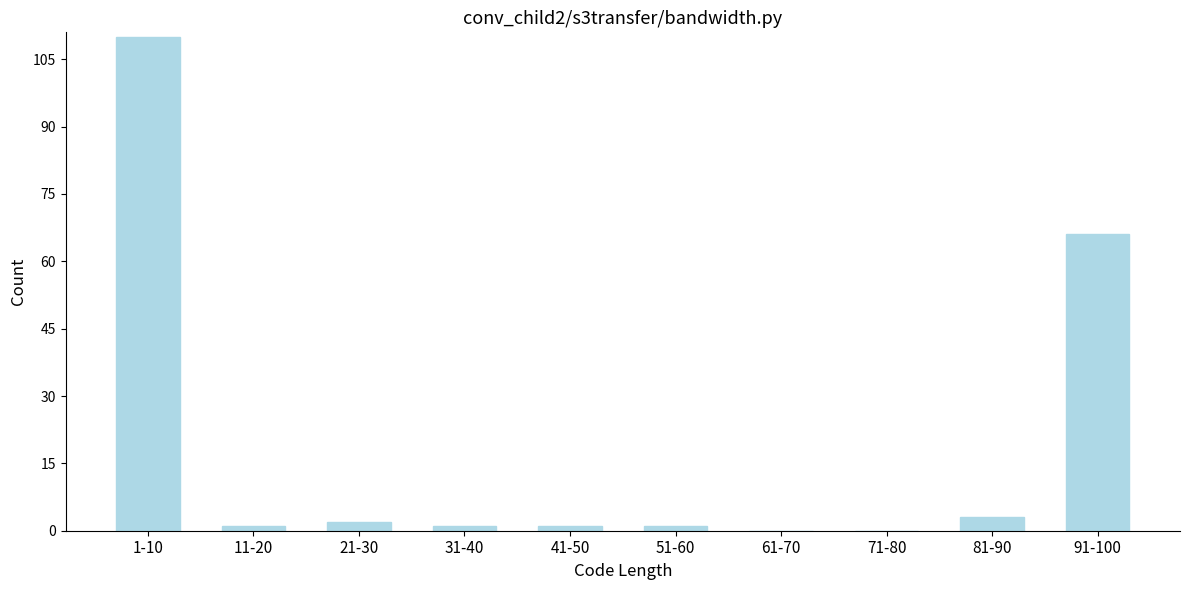

Reading left to right, extract all data points from this chart.

1-10=110	11-20=1	21-30=2	31-40=1	41-50=1	51-60=1	61-70=0	71-80=0	81-90=3	91-100=66